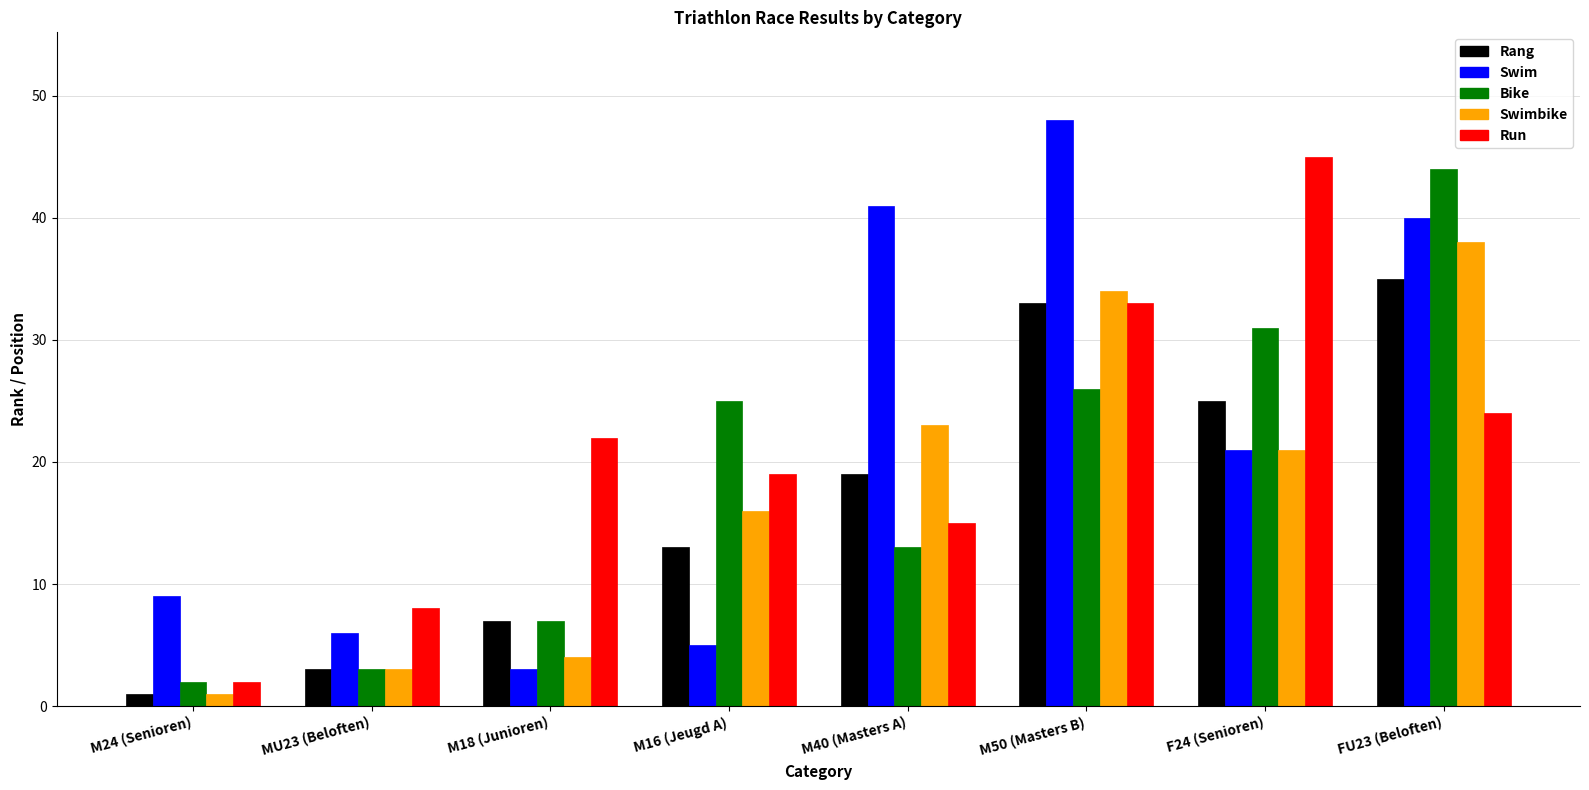

What is the highest value of the Swim series?

48